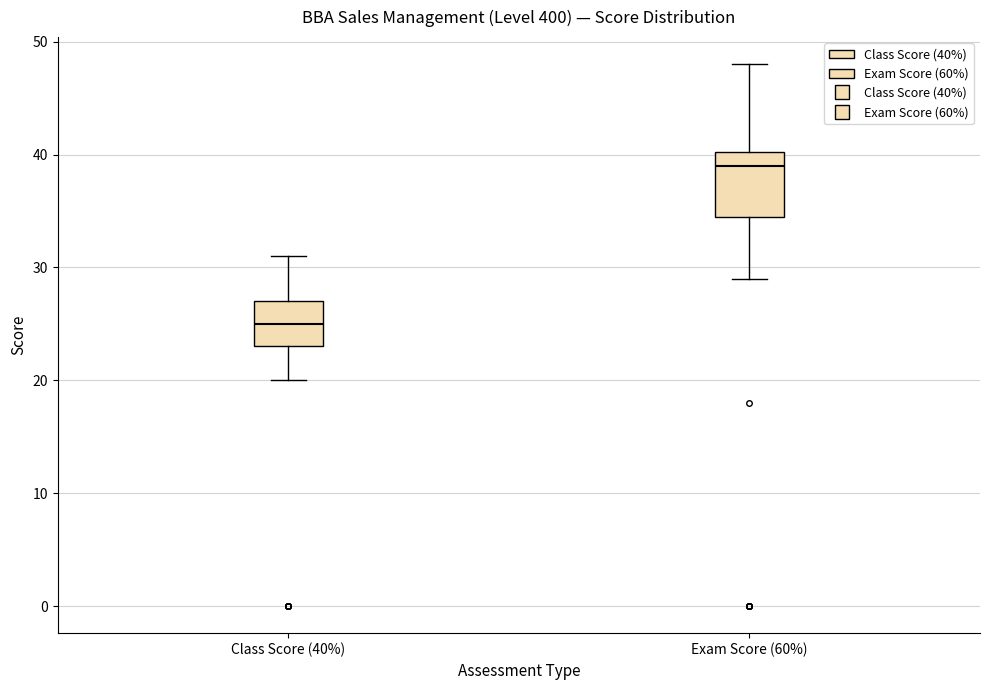

Reading left to right, transcribe this box plot: for each box, give where its median line is, the range the box spans, and where its two whiskers end, as read against the y-axis. The values are not printed on the chart, so give them approximately, as read against the axis.

Class Score (40%): median 25, box 23 to 27, whiskers 20 to 31
Exam Score (60%): median 39, box 35 to 40, whiskers 29 to 48